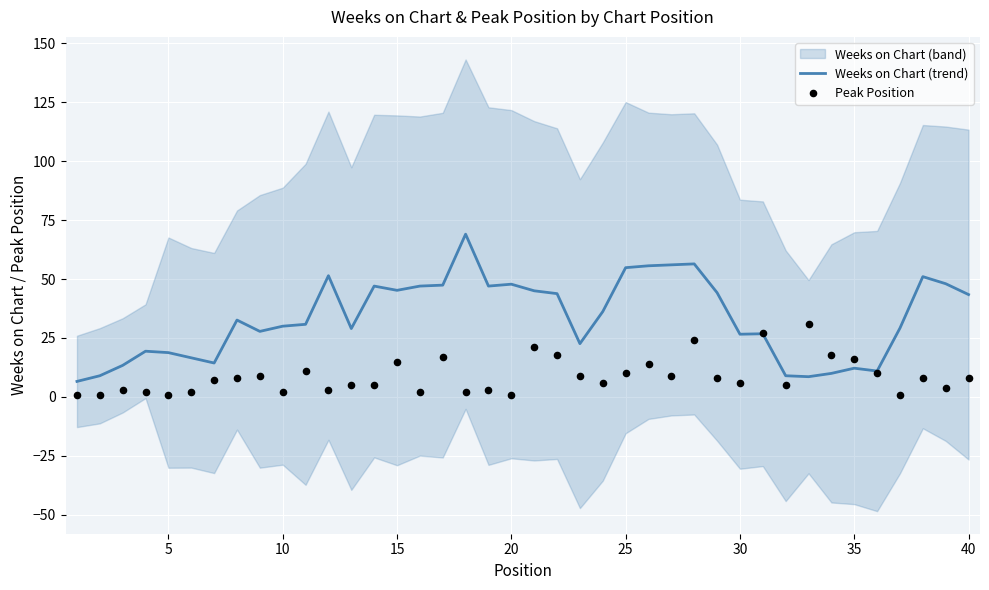

What is the lowest value of the Weeks on Chart (trend) series?

6.6